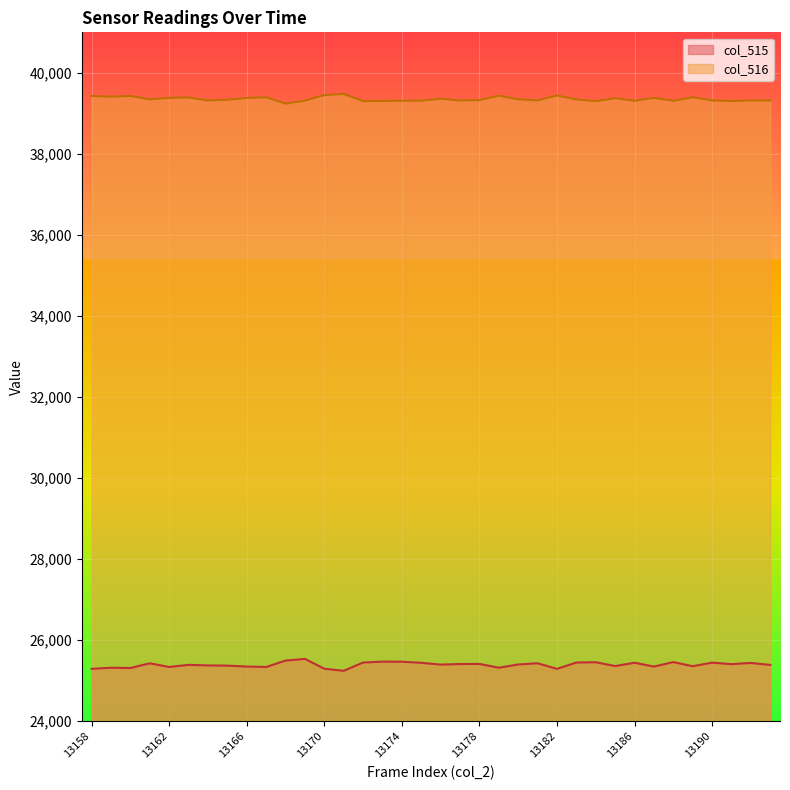

What is the value of the col_516 point at the 31st from the left?

39312